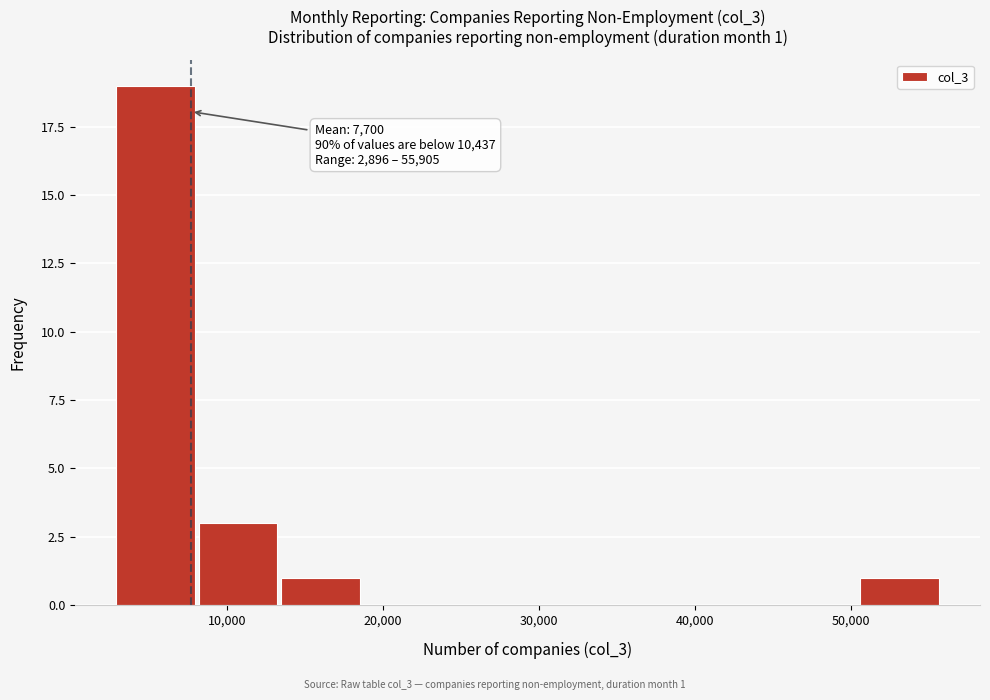

Which range on the x-axis has the tallest bar?

3000 to 8000